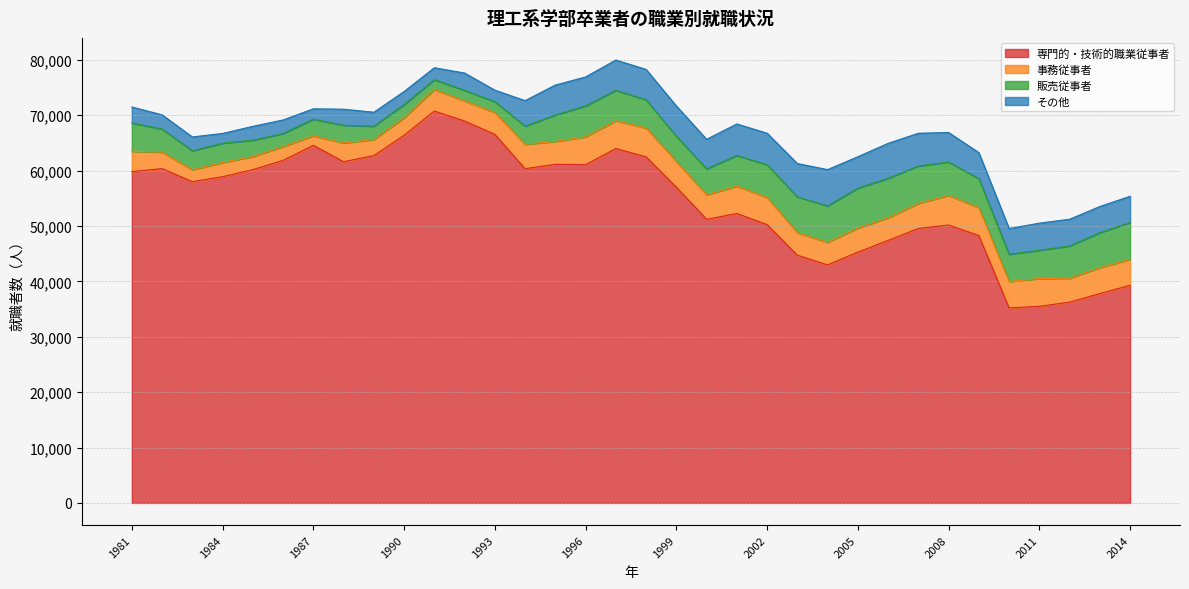

What is the total value across all series at 1992?

77603